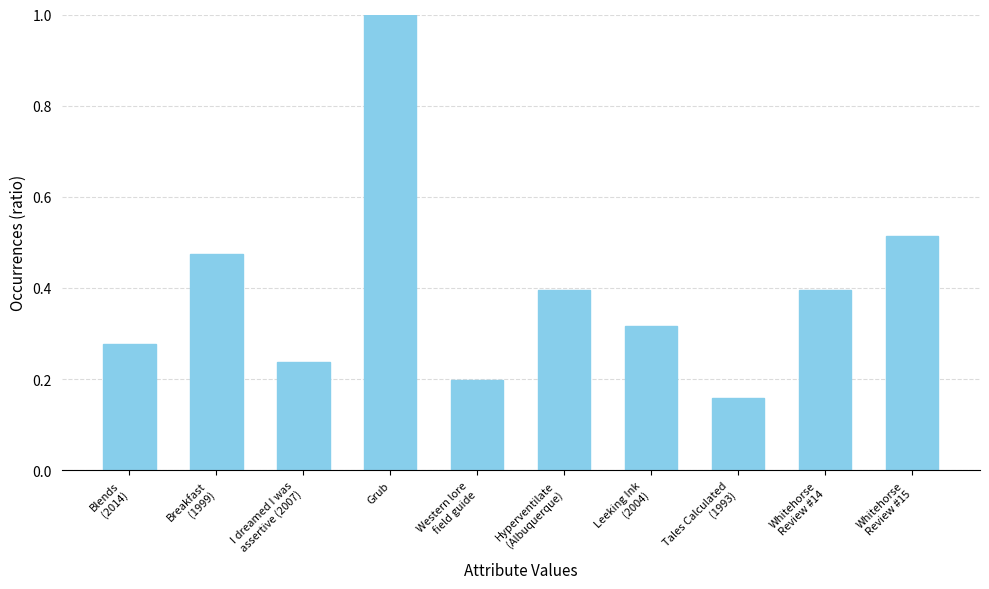

What is the maximum value shown in the chart?

1.0